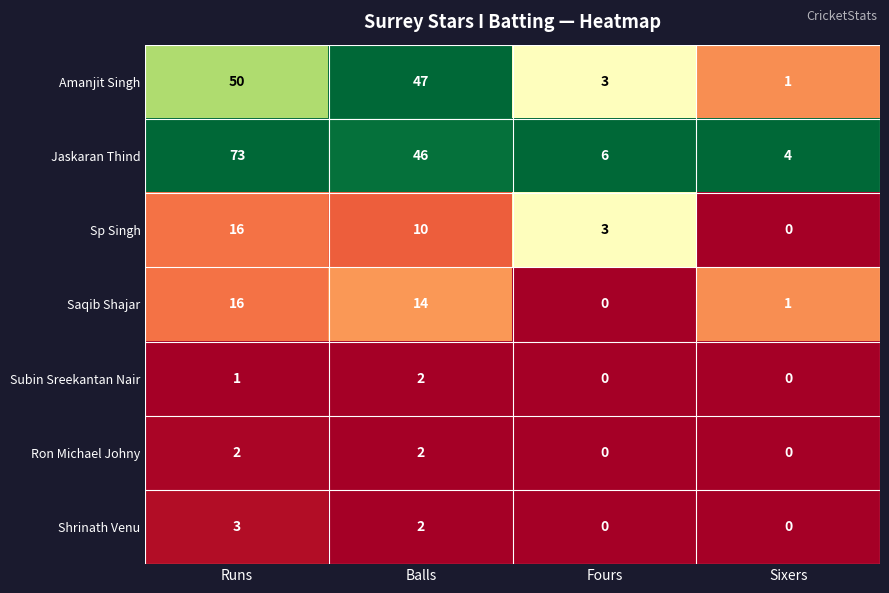

What is the difference between the highest and lowest values at Sixers?

4